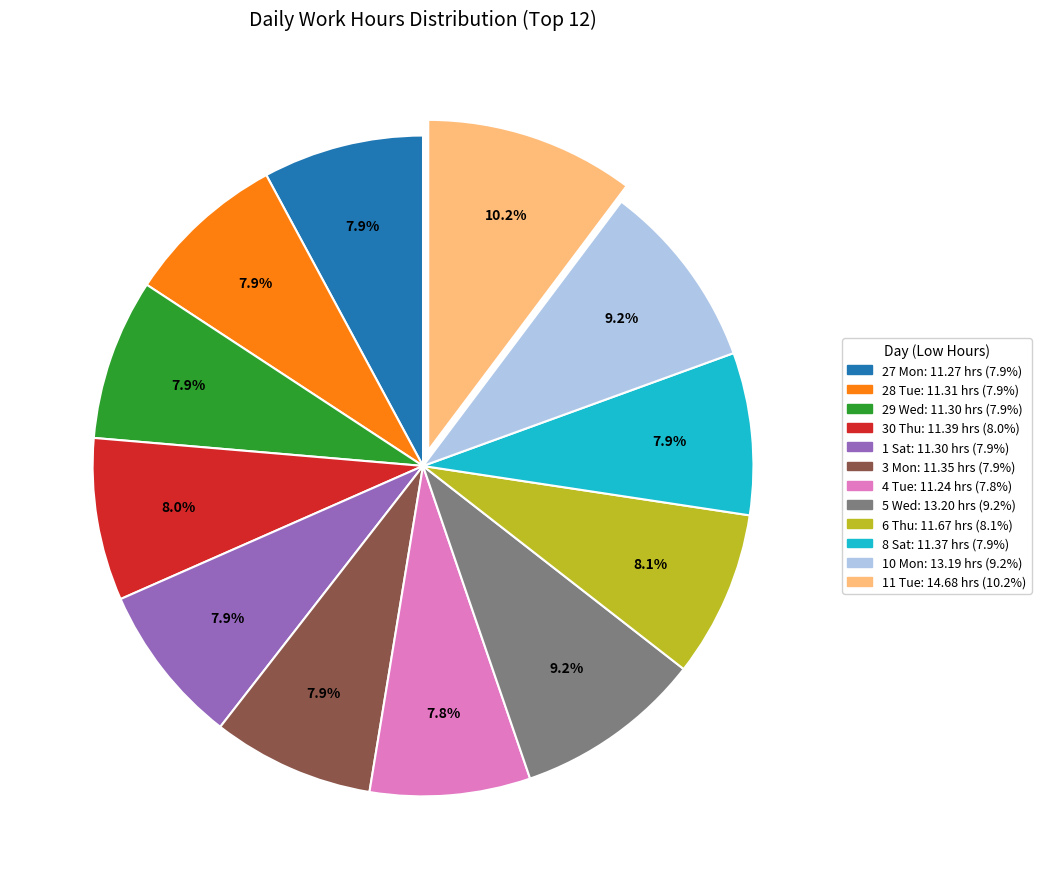

Which slice is the largest?

11 Tue